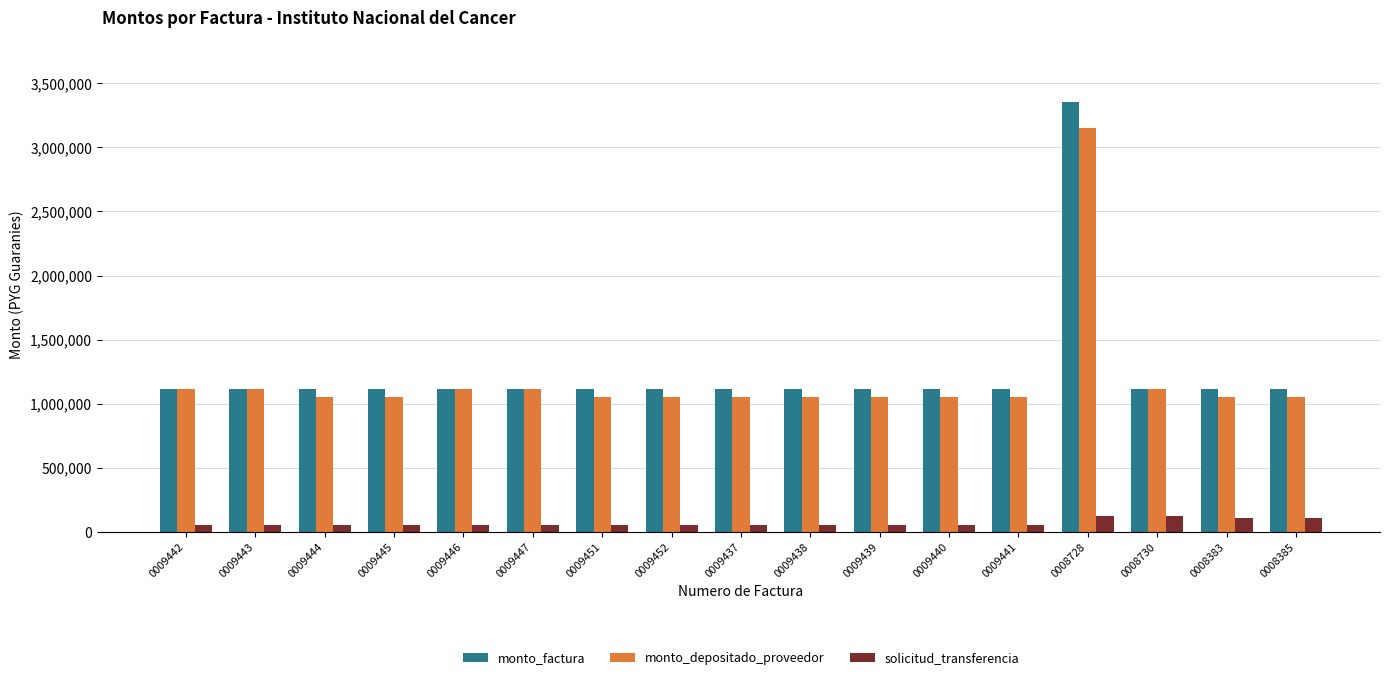

Which series has the widest spread of values?

monto_factura